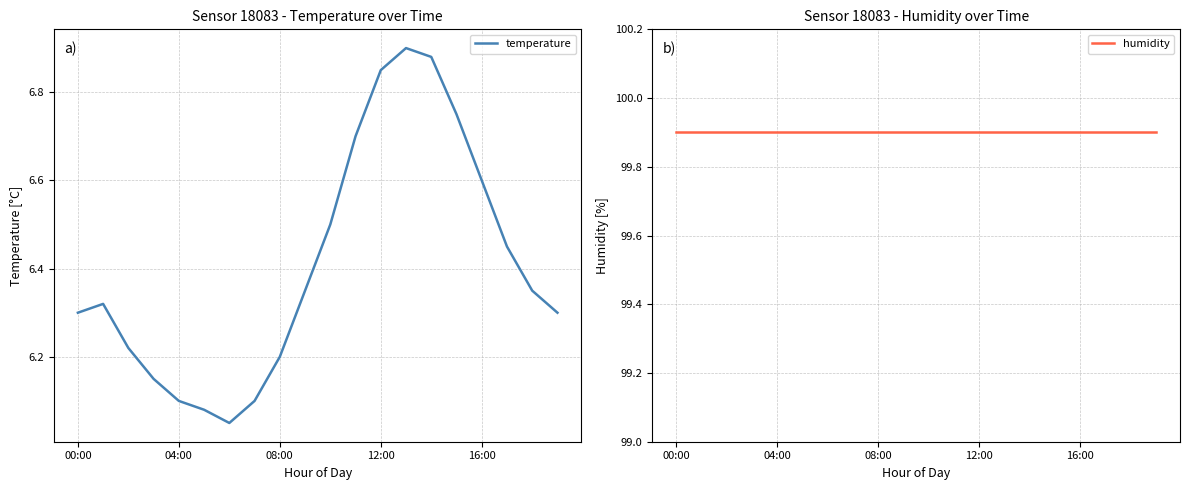

List the series in order of their peak value, lowest first.

temperature, humidity